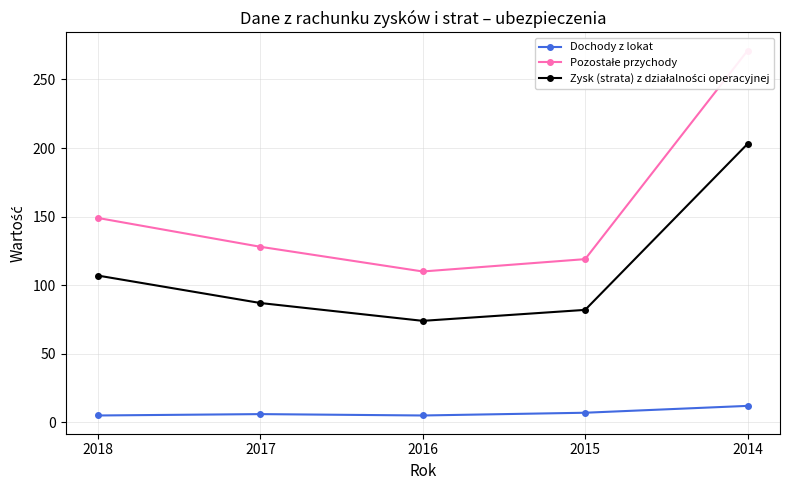

Is this an area chart (filled region under the line)?

No